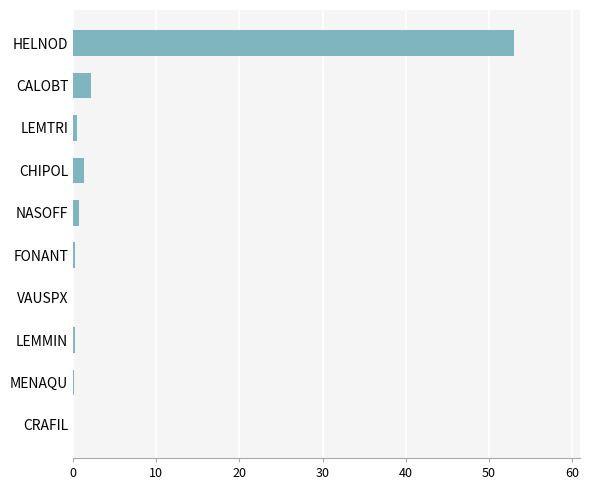

The value at CALOBT is 2.1. True or false?

True